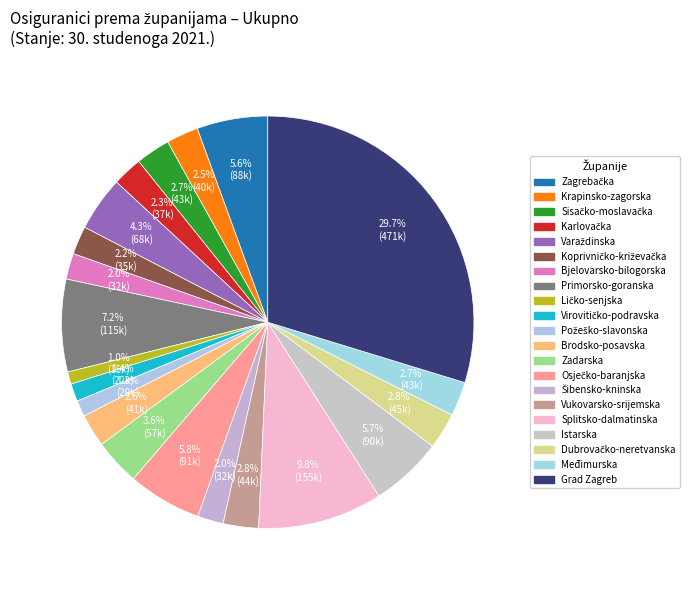

What percentage do Krapinsko-zagorska and Zadarska together represent?

6.1%